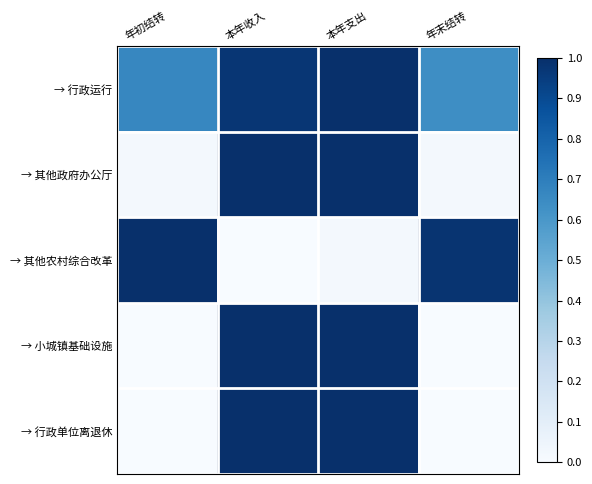

At 年初结转, list the series in order from smallest to largest.

→ 小城镇基础设施, → 行政单位离退休, → 其他政府办公厅, → 行政运行, → 其他农村综合改革